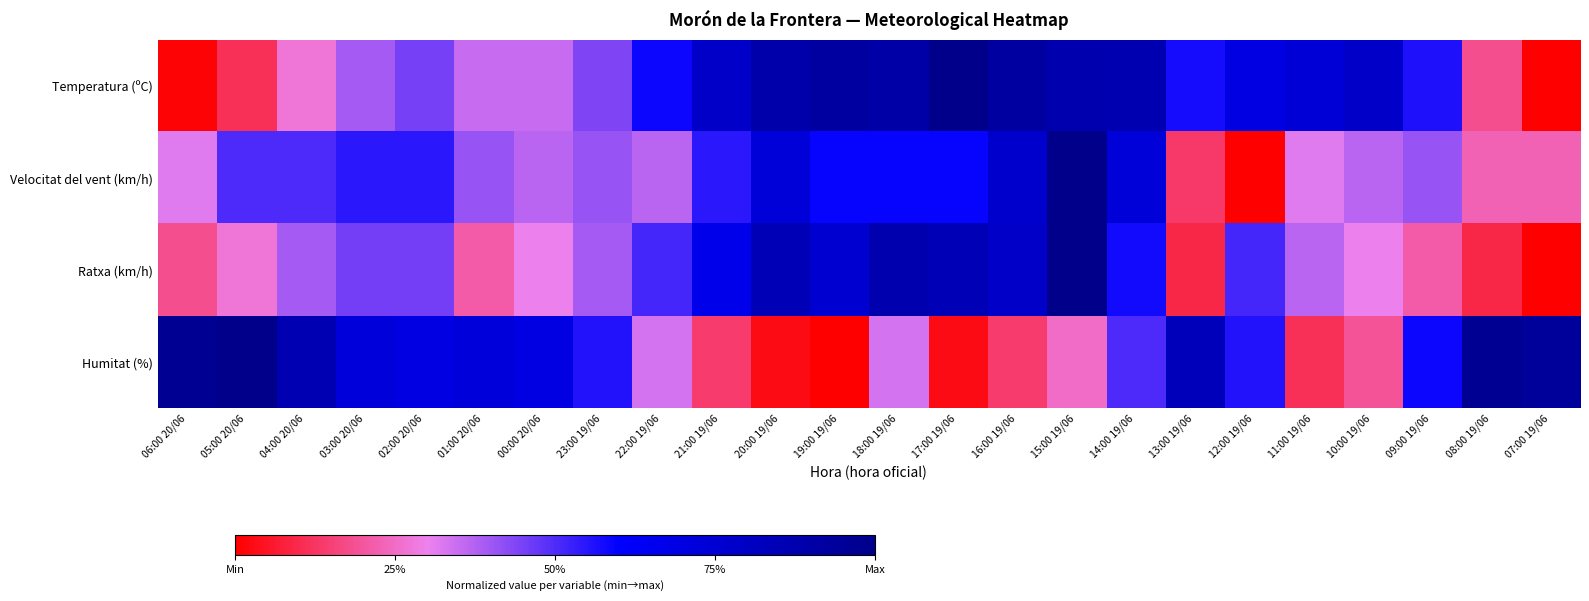

At how many categories does at least one series exceed 0?

24